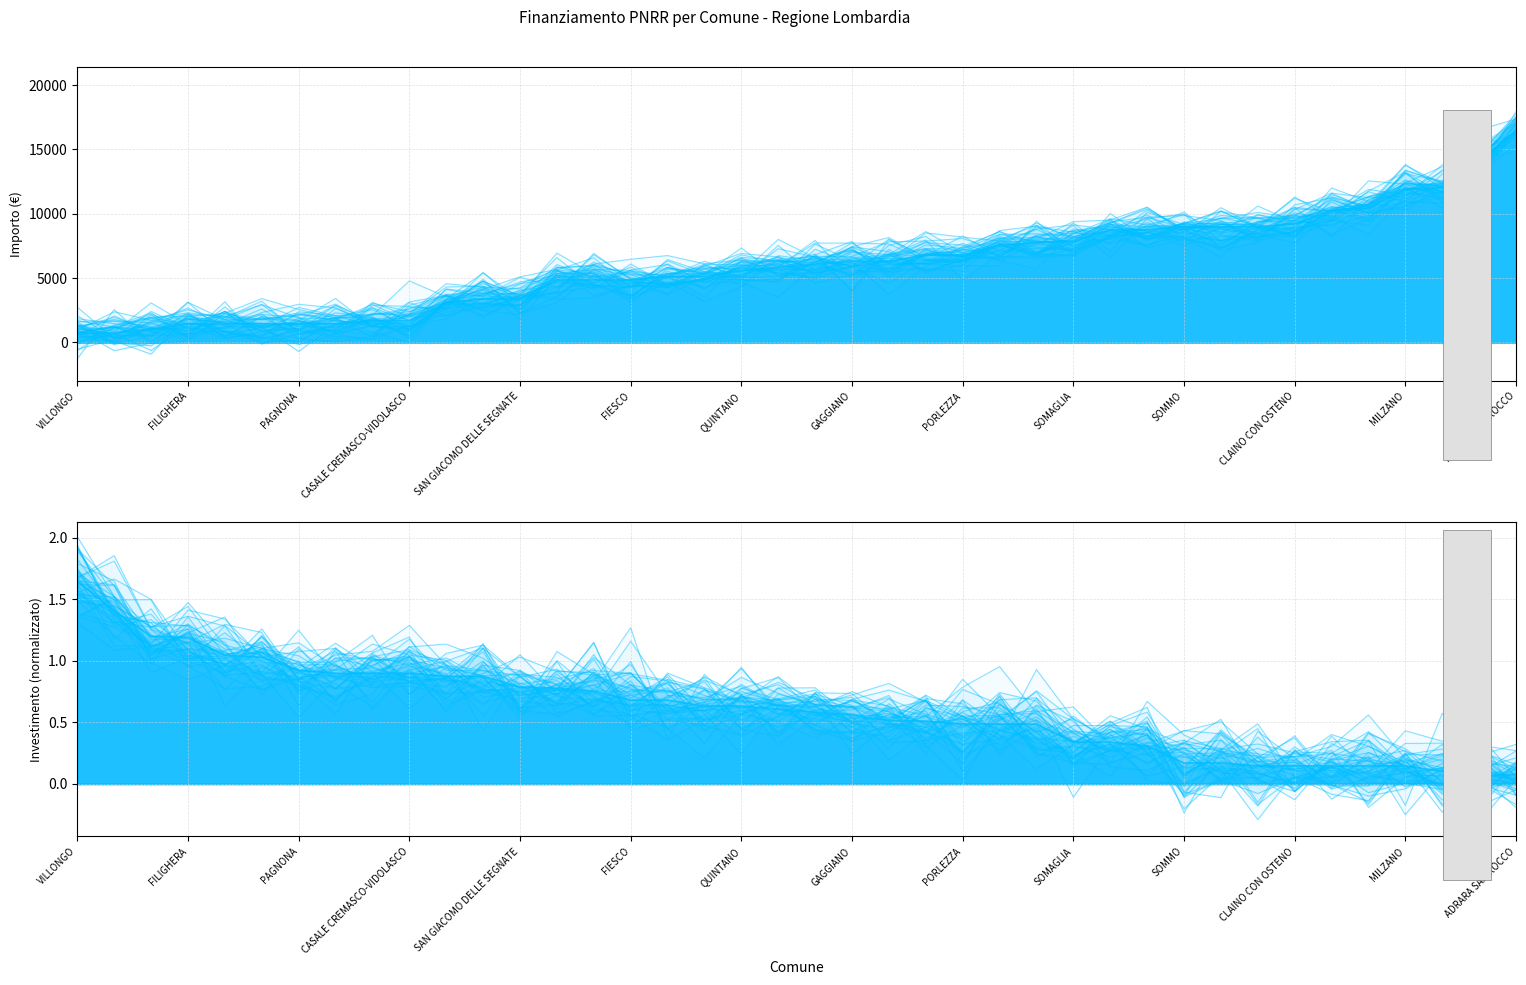

True or false: INVESTIMENTO has a value of 0.1 at 34.

False